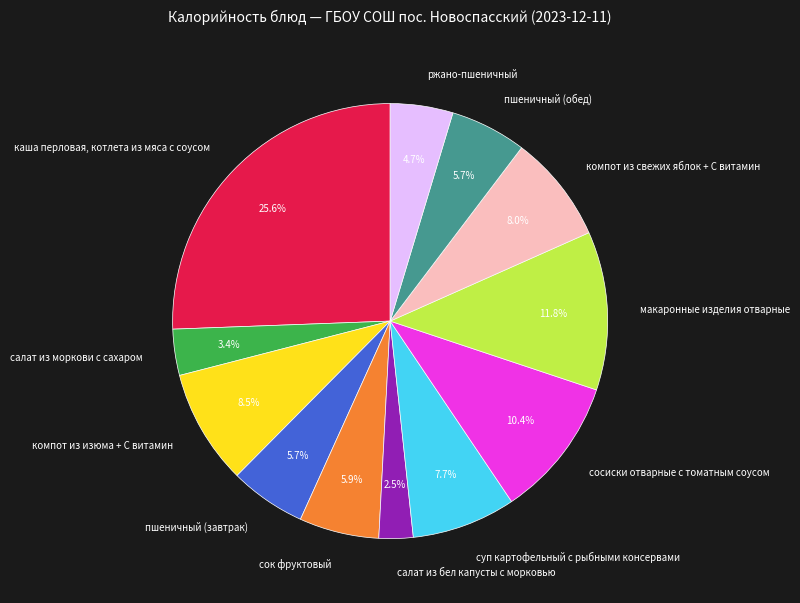

Does any single category account for the majority?

No